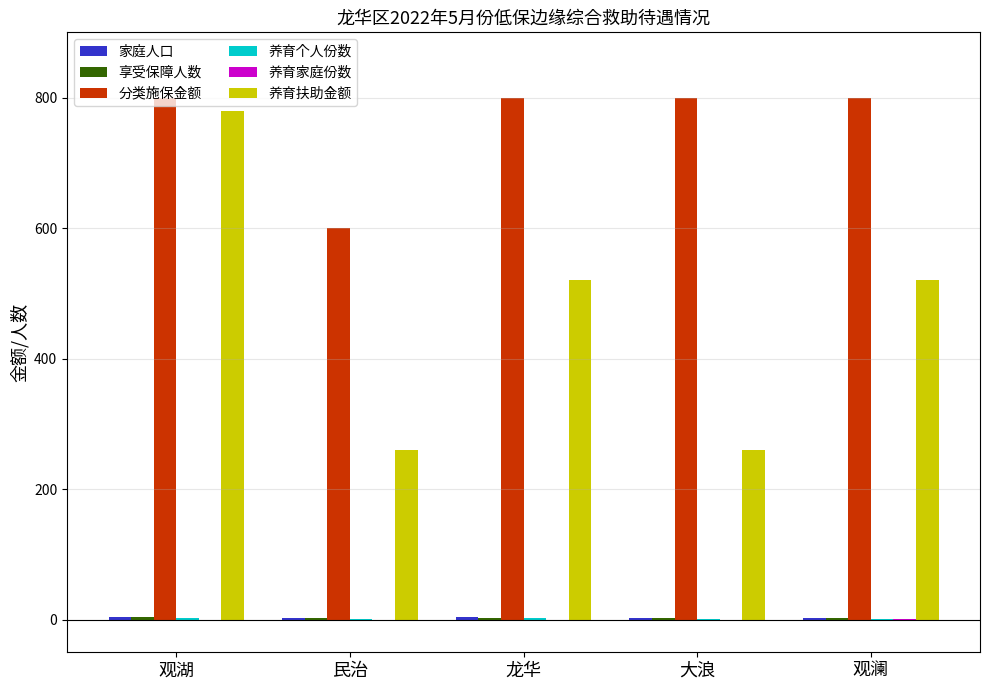

What is the sum of all 分类施保金额 values?

3800